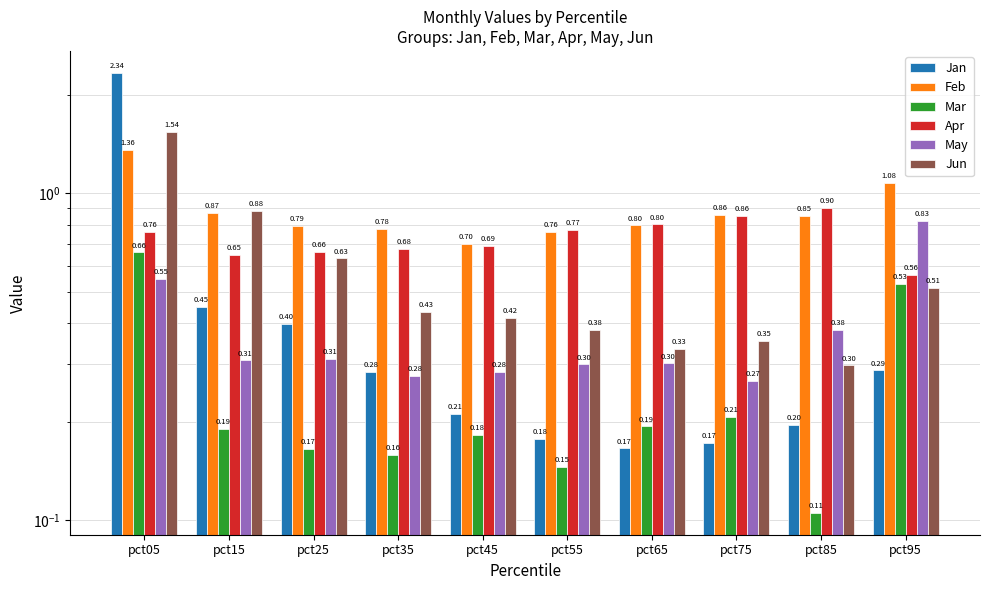

At which label is May closest to 0?

pct75